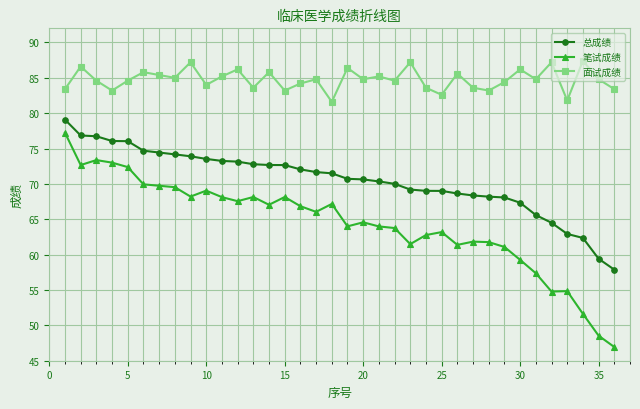

What is the maximum value for 面试成绩?

87.4